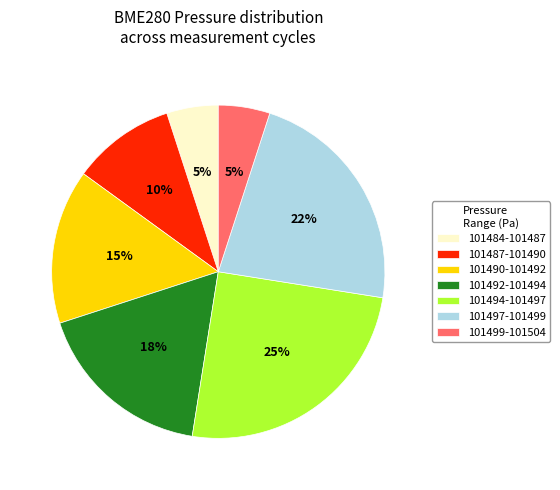

To the nearest percent, what is the average slice percentage?

14%